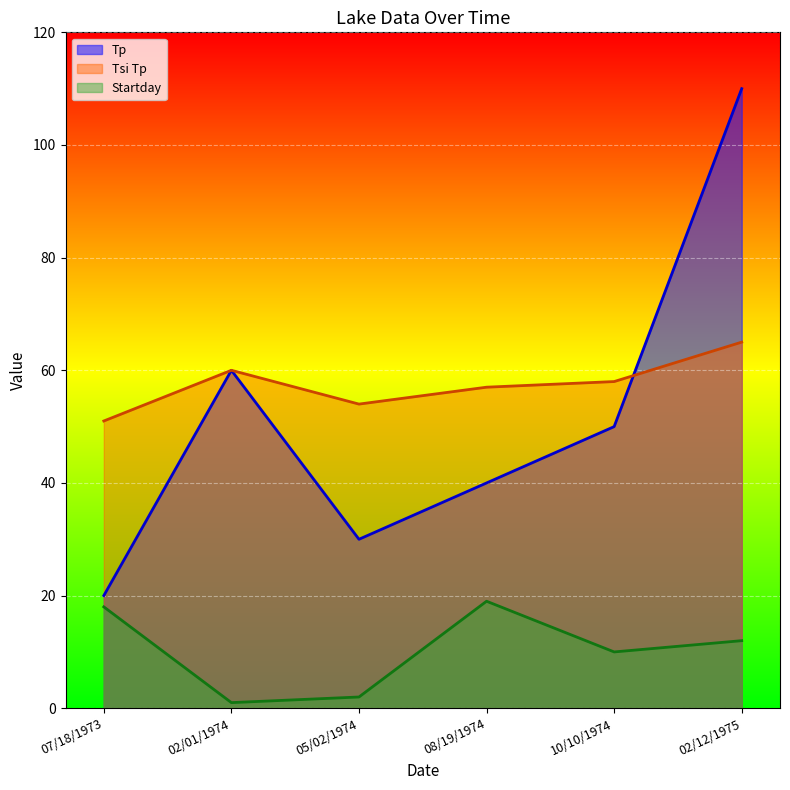

What is the label of the 6th point from the right?

07/18/1973